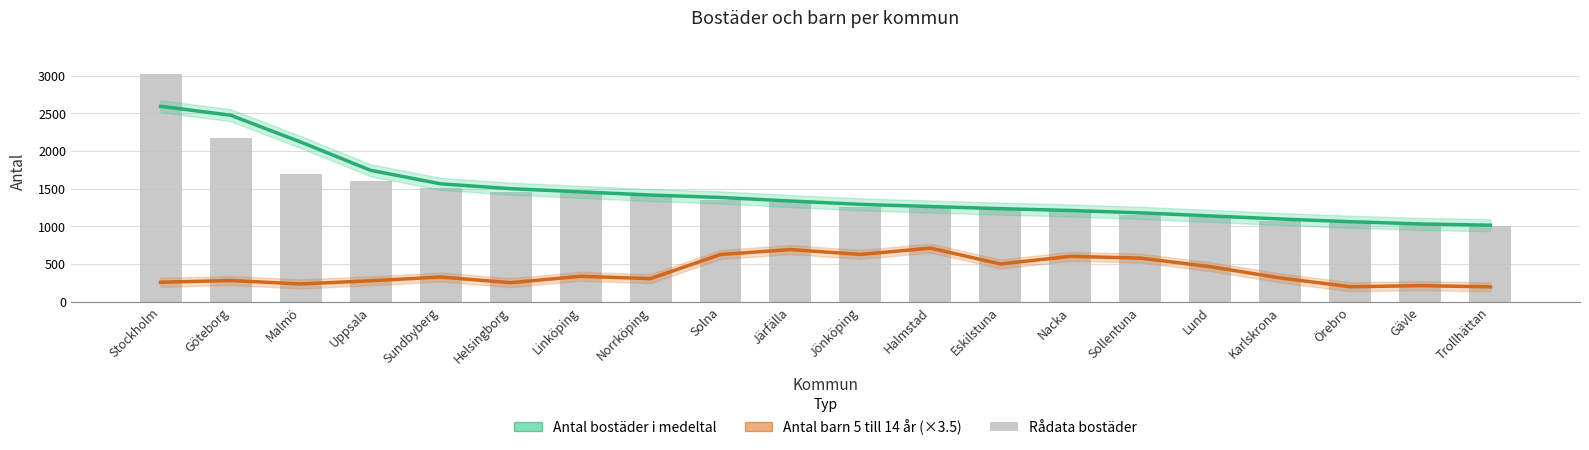

Reading left to right, list all the values displayed in this chart.

Antal bostäder i medeltal: Stockholm=2594.0	Göteborg=2475.8	Malmö=2120.2	Uppsala=1744.0	Sundbyberg=1564.5	Helsingborg=1500.0	Linköping=1457.8	Norrköping=1415.5	Solna=1383.2	Järfälla=1336.2	Jönköping=1291.5	Halmstad=1262.8	Eskilstuna=1234.5	Nacka=1210.5	Sollentuna=1178.8	Lund=1138.0	Karlskrona=1097.0	Örebro=1061.5	Gävle=1031.2	Trollhättan=1014.8
Antal barn 5 till 14 år (×3.5): Stockholm=257.2	Göteborg=280.0	Malmö=234.5	Uppsala=276.5	Sundbyberg=326.4	Helsingborg=251.1	Linköping=336.0	Norrköping=305.4	Solna=625.6	Järfälla=691.2	Jönköping=626.5	Halmstad=710.5	Eskilstuna=499.6	Nacka=601.1	Sollentuna=577.5	Lund=463.8	Karlskrona=314.1	Örebro=196.9	Gävle=211.8	Trollhättan=196.0